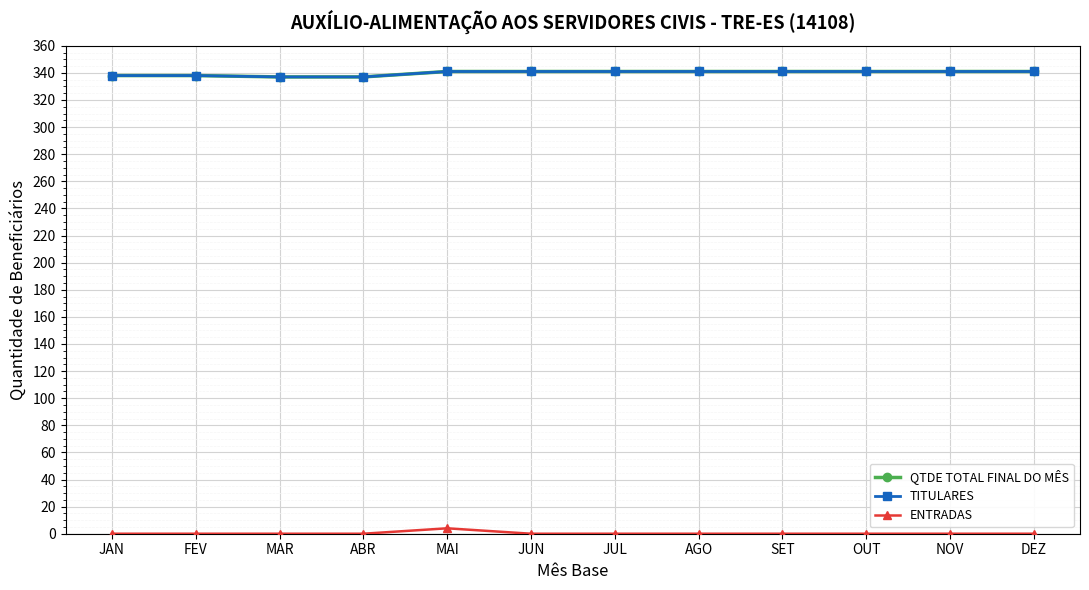

Is this an area chart (filled region under the line)?

No